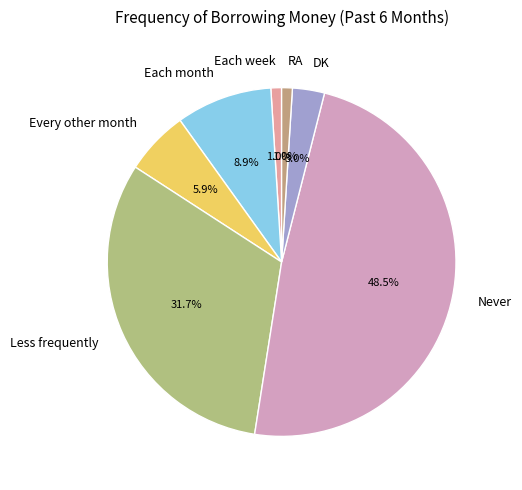

True or false: Each week accounts for 6% of the total.

False